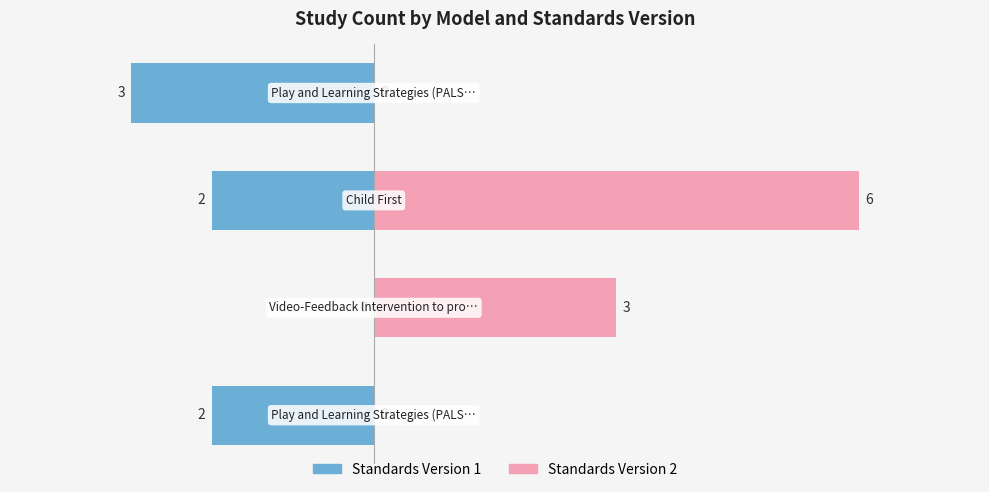

Are the bars horizontal?

Yes